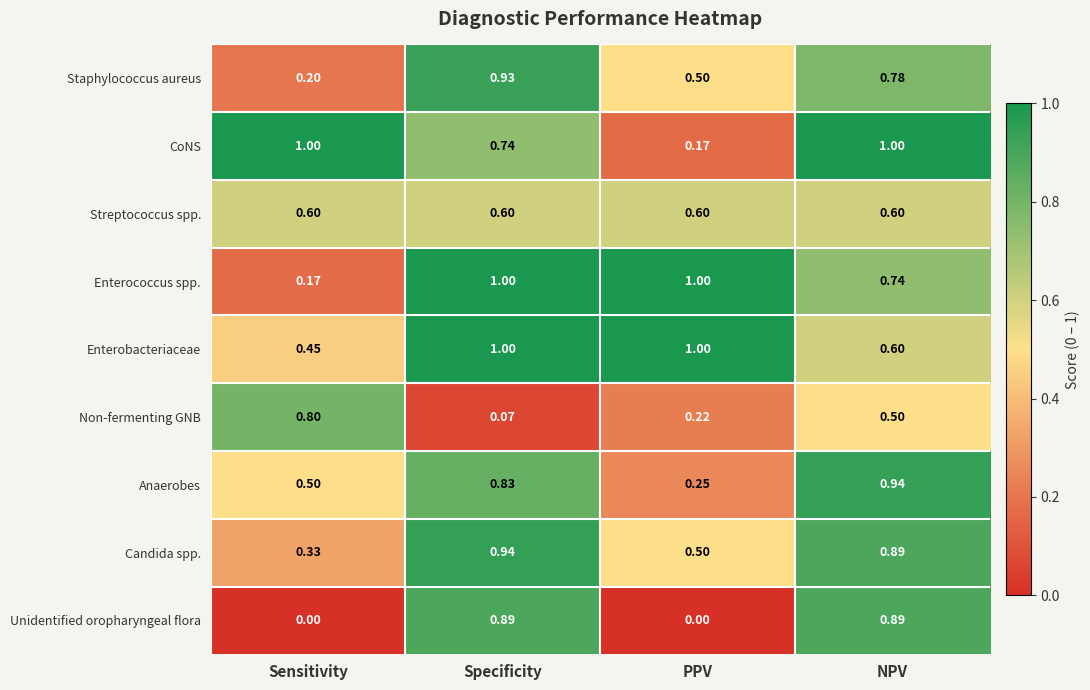

Which series has the largest range (max minus min)?

Unidentified oropharyngeal flora